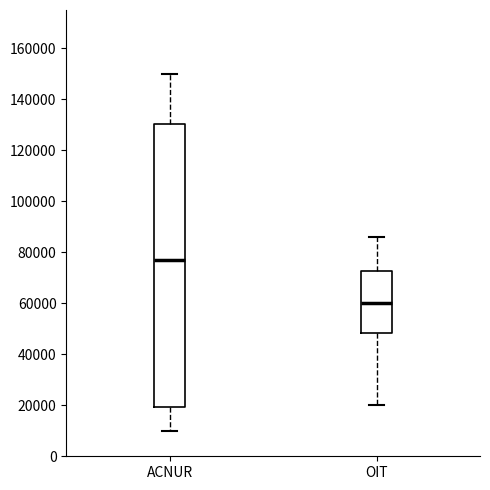

Which box has the lowest median line?

OIT